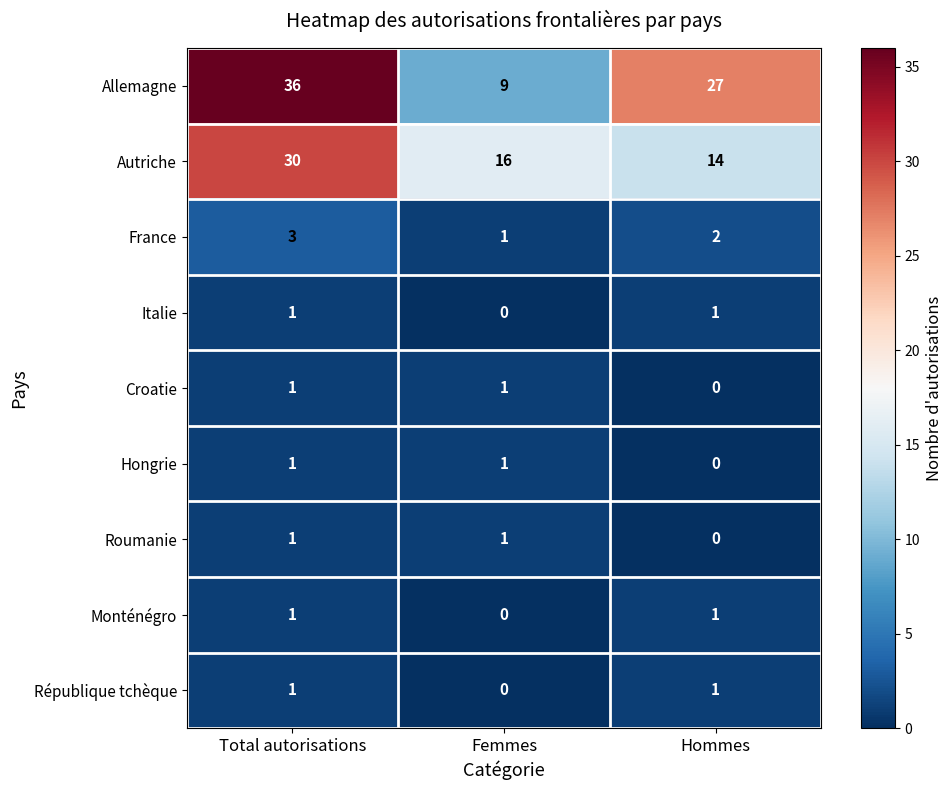

List the labels in order of Allemagne value, smallest first.

Femmes, Hommes, Total autorisations